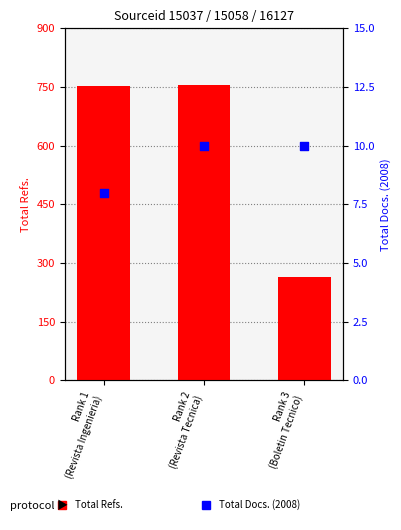

Which series has the largest Y range (max minus min)?

Total Refs.